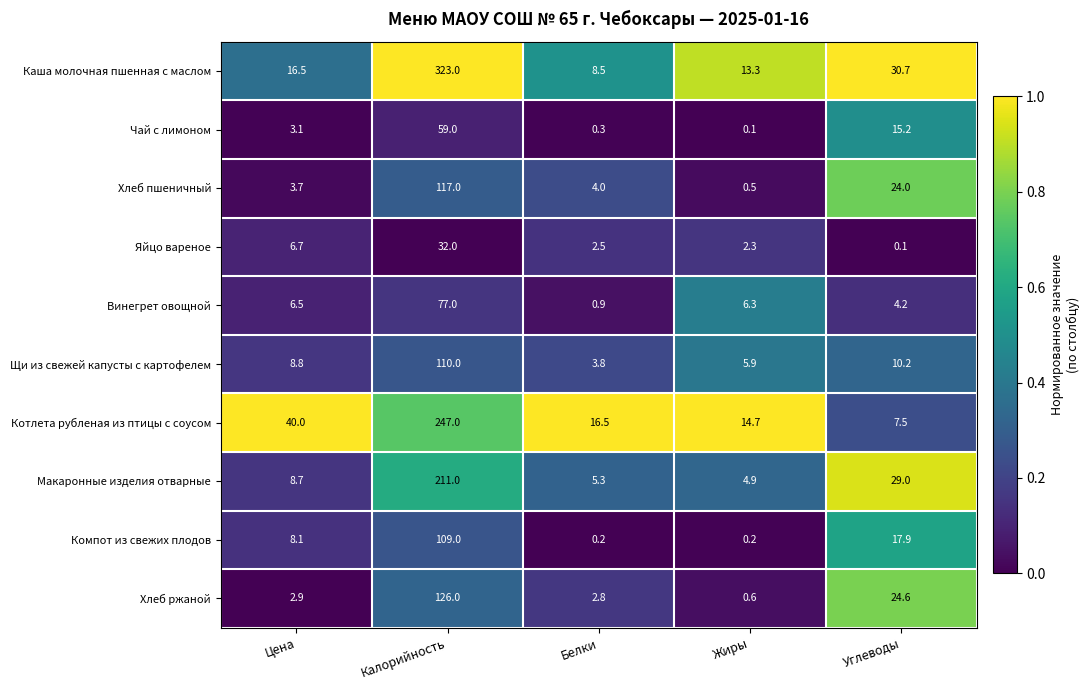

True or false: Хлеб ржаной has a value of 2.9 at Цена.

True